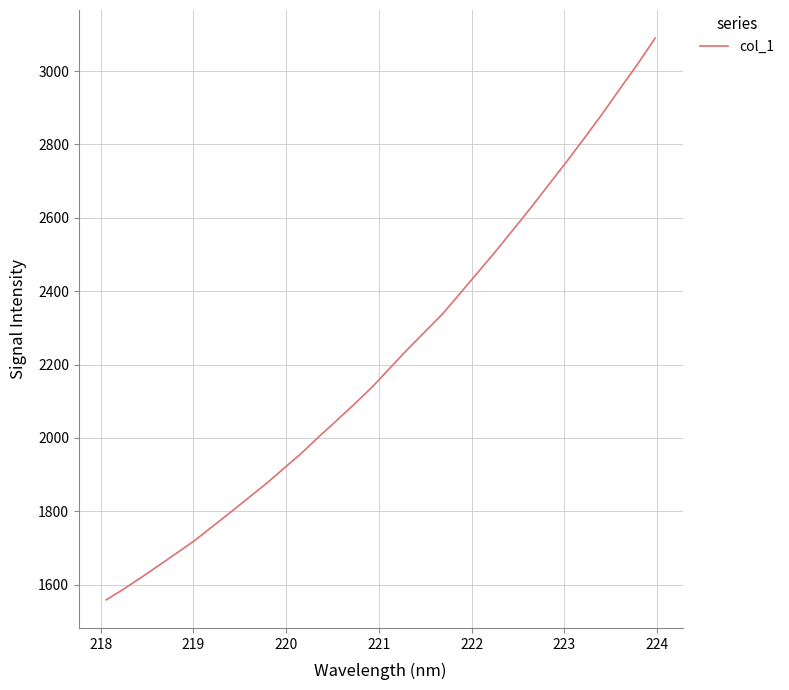

What is the greatest value displayed?

3089.8